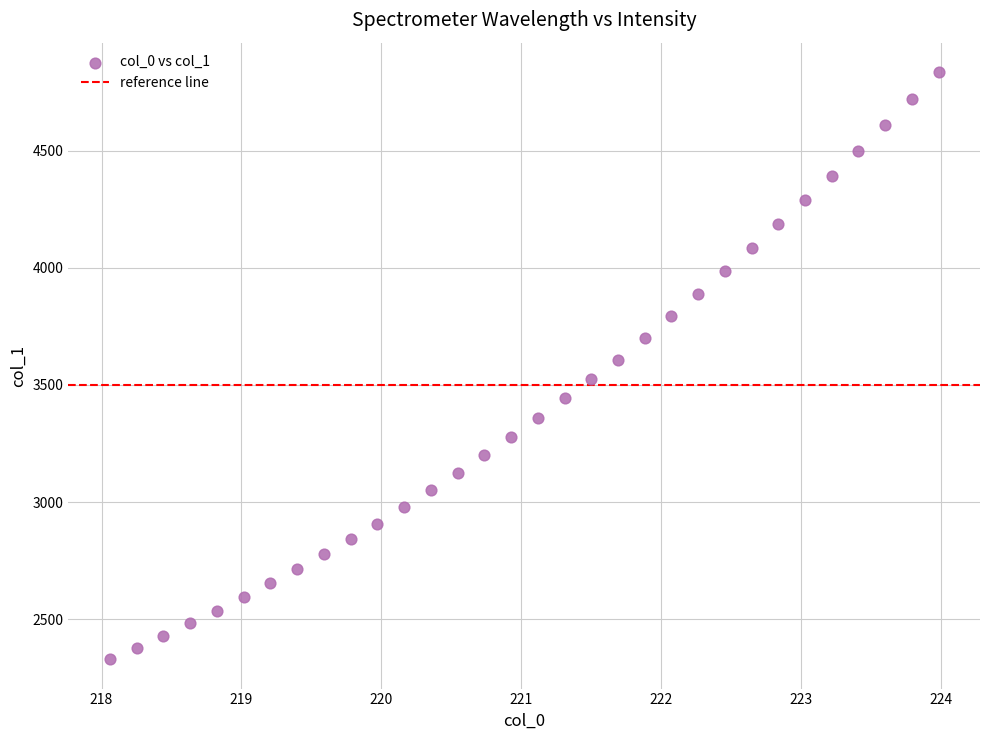

What is the range of Y values (max minus min)?

2506.6